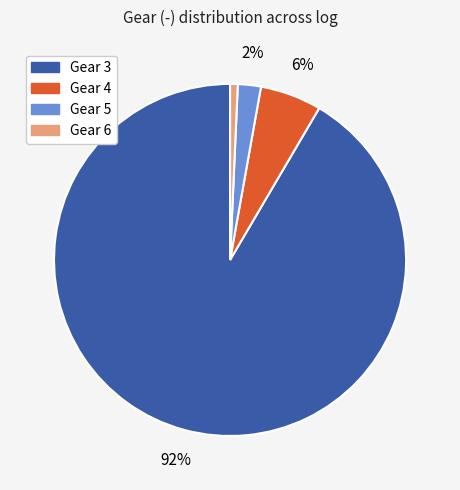

Is there any slice that represents more than half of the pie?

Yes